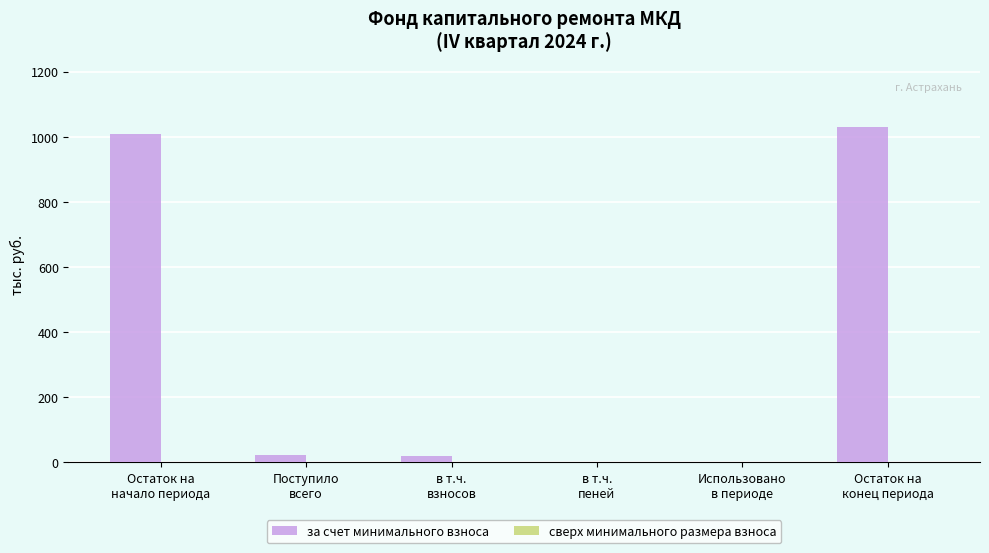

Count the number of data series in this chart.

1